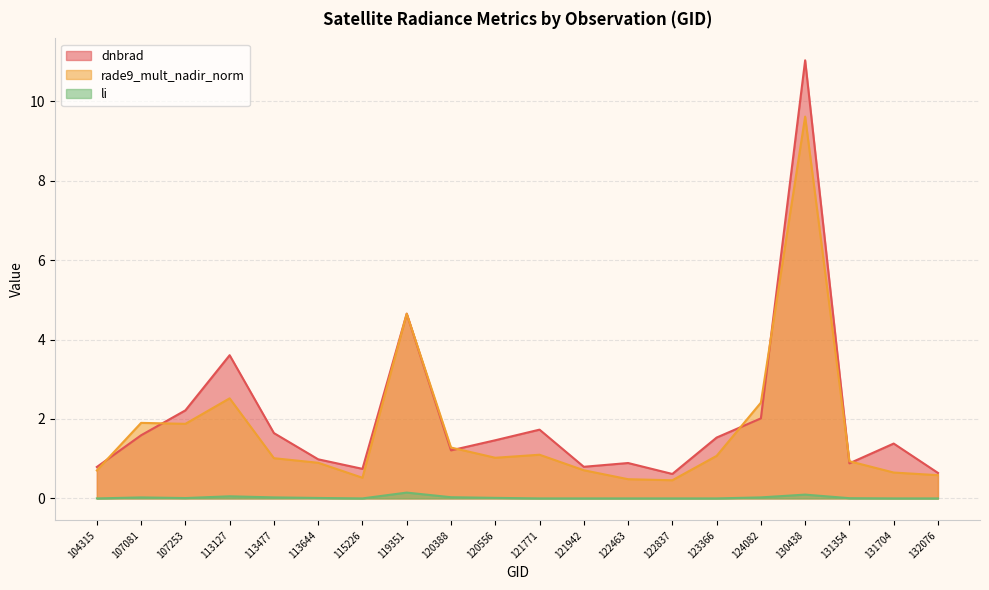

What is the difference between the maximum and minimum values in the li series?

0.1